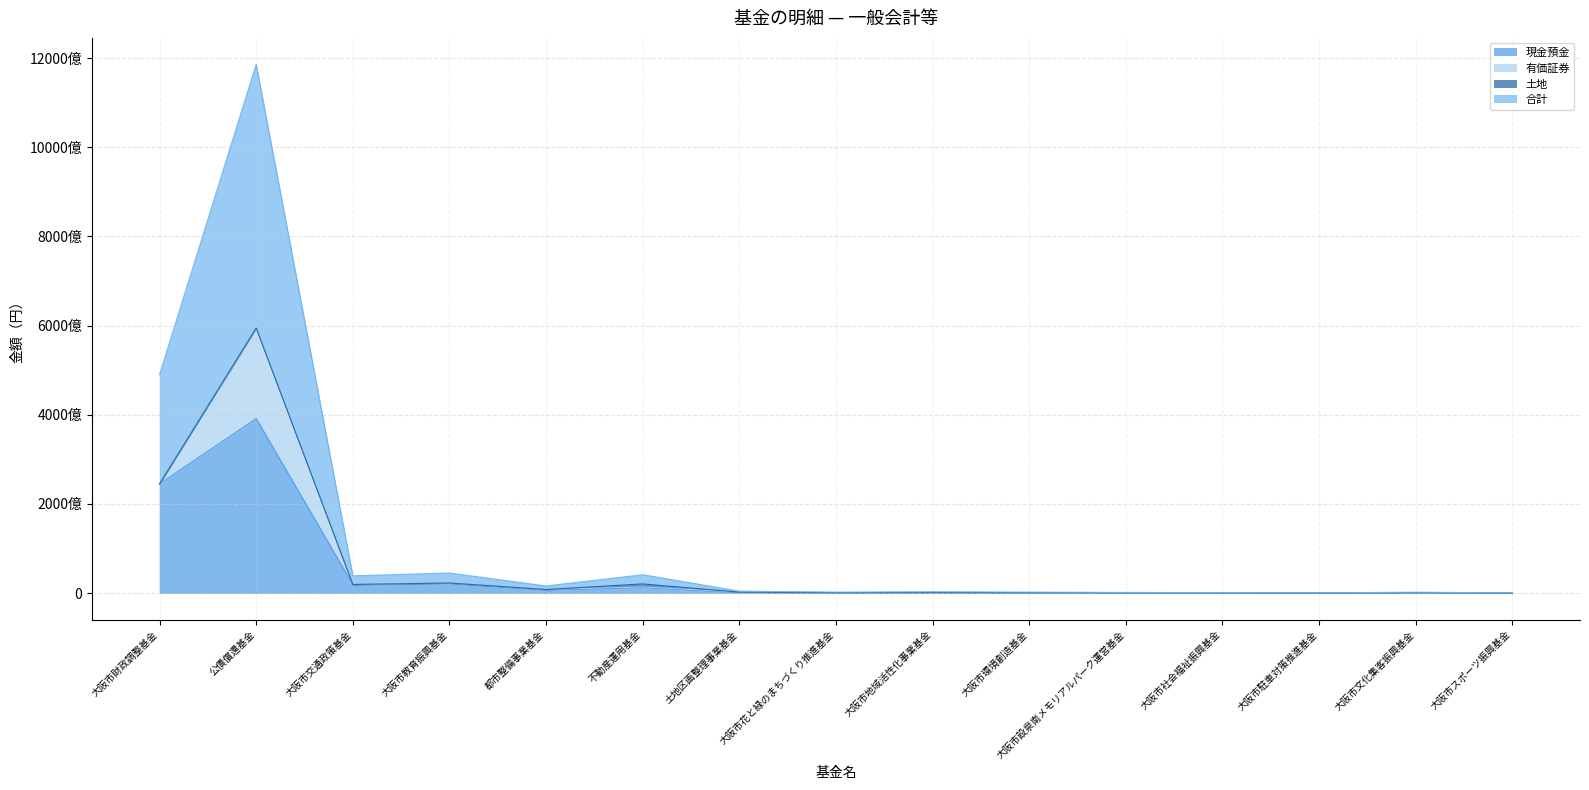

How many interior local valleys does the 合計 series have?

4